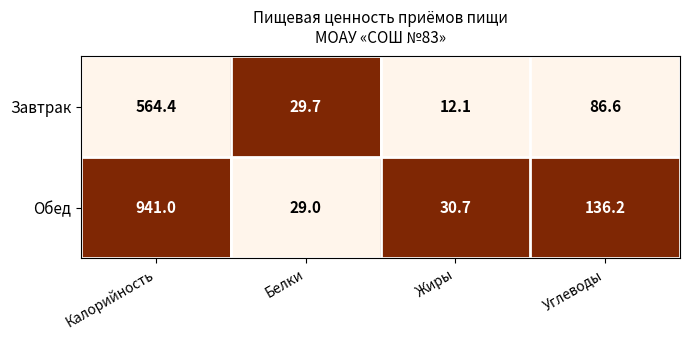

Count the number of data series in this chart.

2